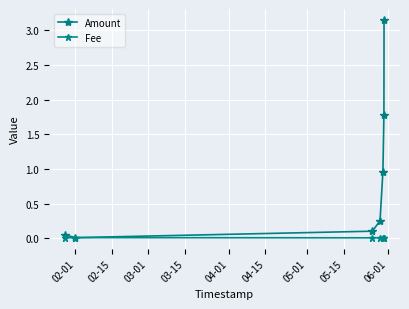

Rank the series by their maximum value, from lowest to highest.

Fee, Amount